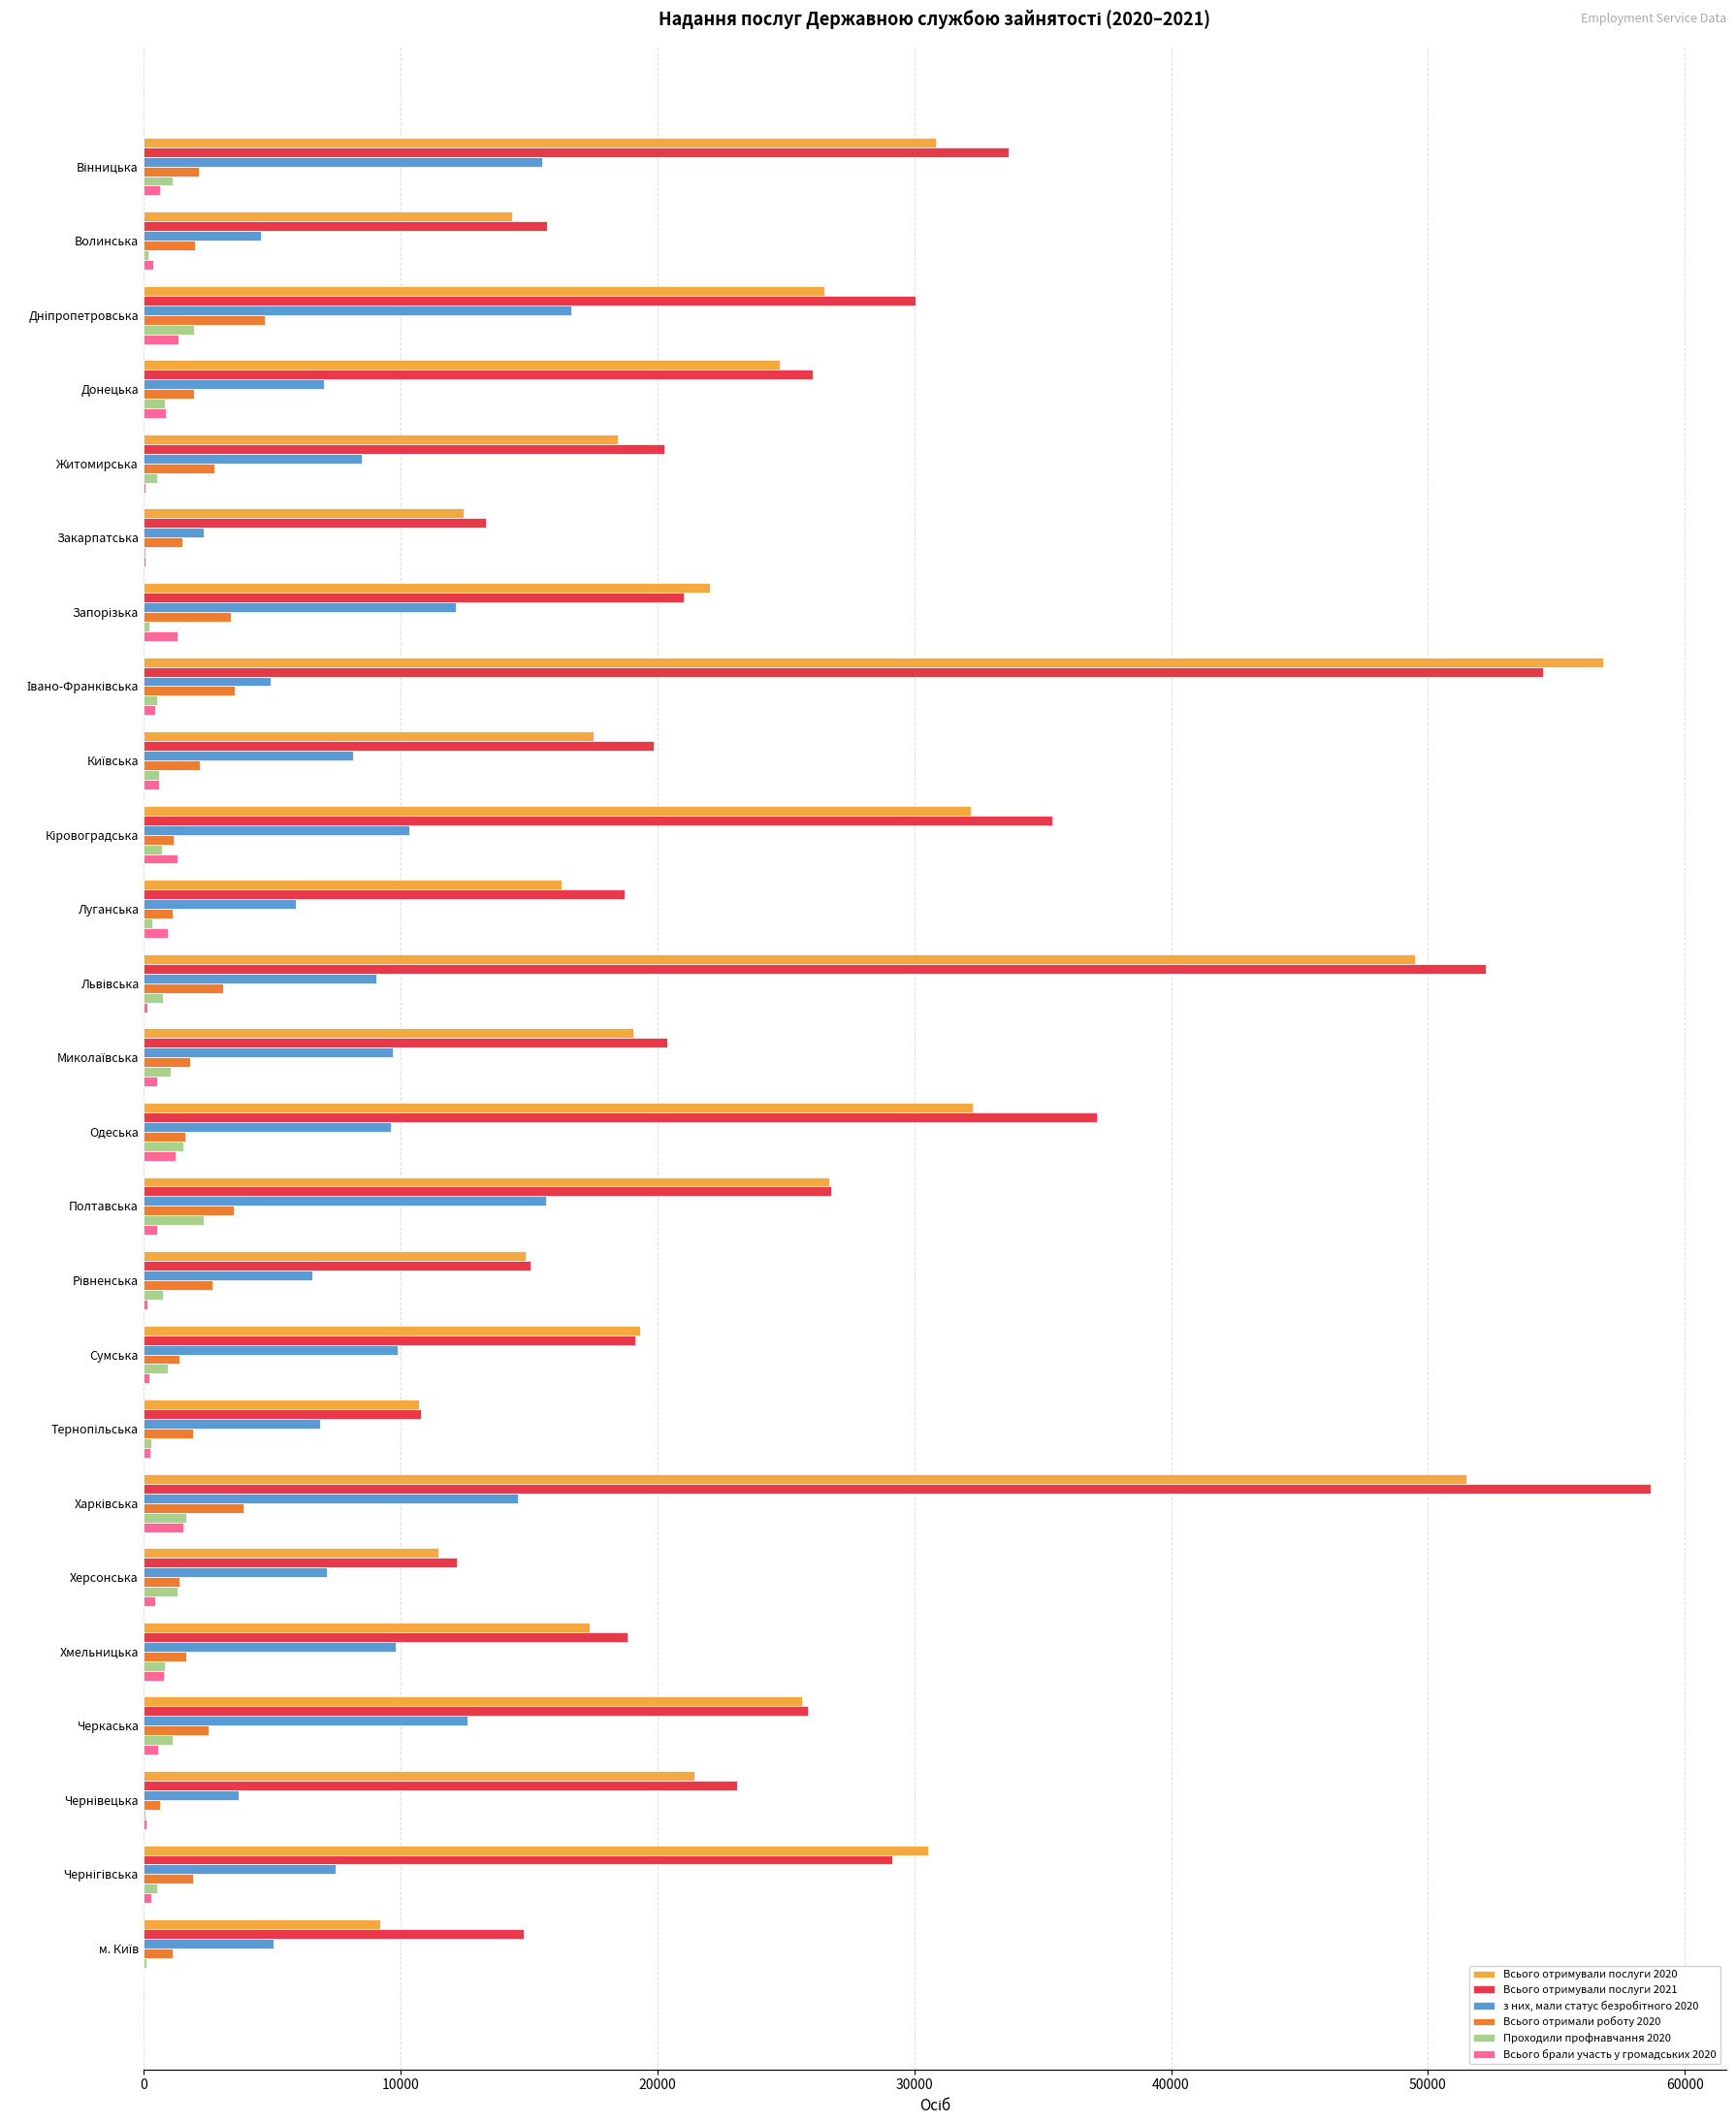

Count the number of categories in the chart.

25